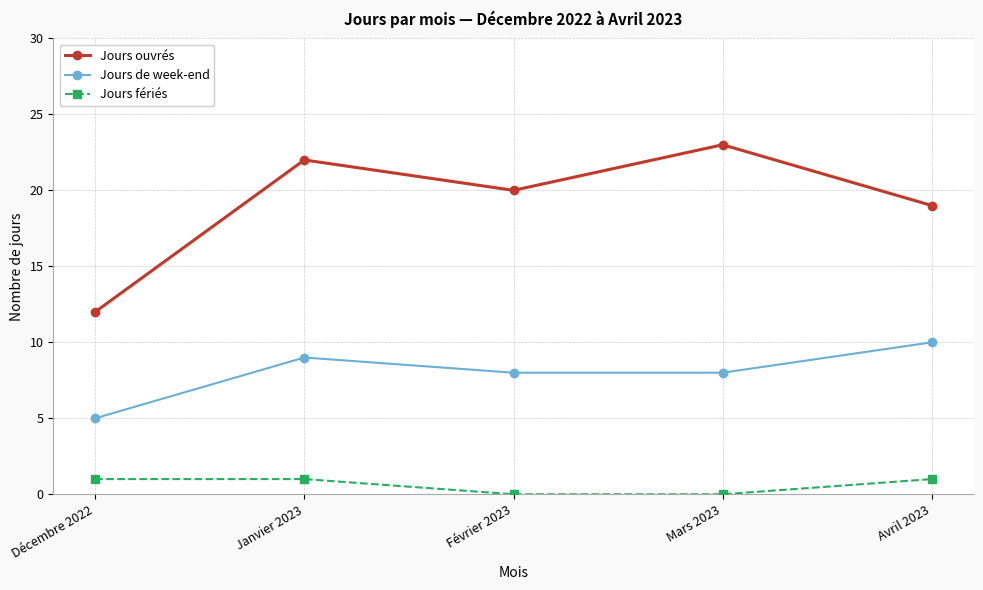

What is the difference between the maximum and minimum values in the Jours de week-end series?

5